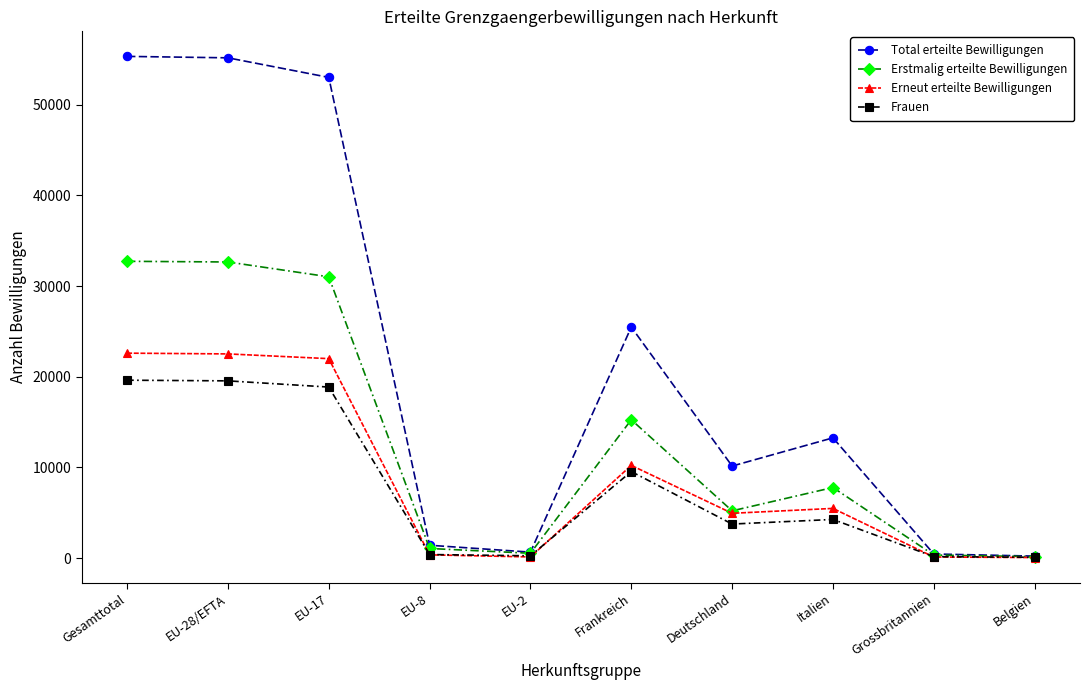

What is the difference between the maximum and minimum values in the Erstmalig erteilte Bewilligungen series?

32574